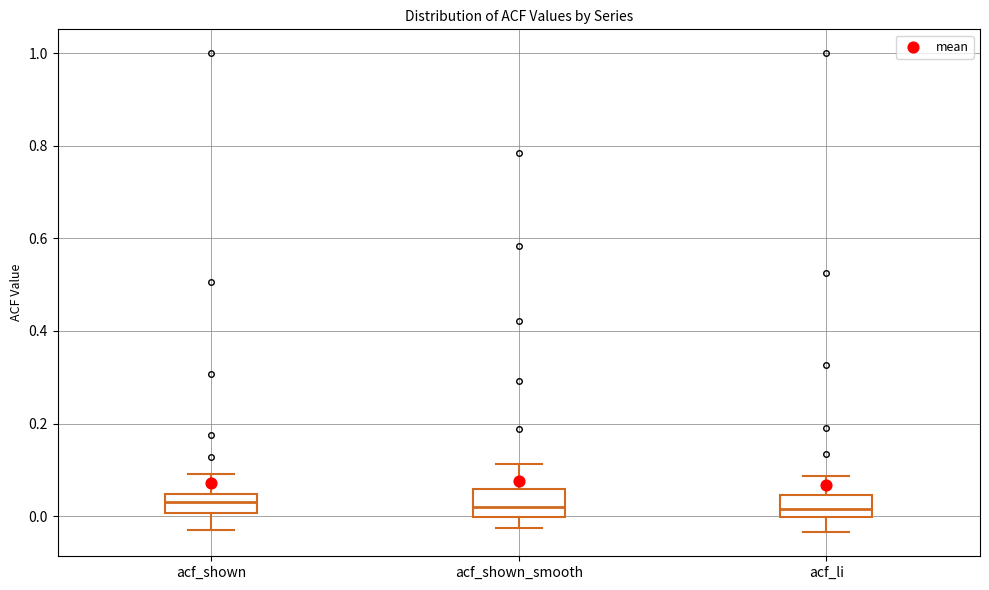

Reading left to right, transcribe this box plot: for each box, give where its median line is, the range the box spans, and where its two whiskers end, as read against the y-axis. The values are not printed on the chart, so give them approximately, as read against the axis.

acf_shown: median 0.04 (inside the box), box 0.00 to 0.04, whiskers -0.04 to 0.10
acf_shown_smooth: median 0.02, box 0.00 to 0.06, whiskers -0.02 to 0.12
acf_li: median 0.02, box 0.00 to 0.04, whiskers -0.04 to 0.08